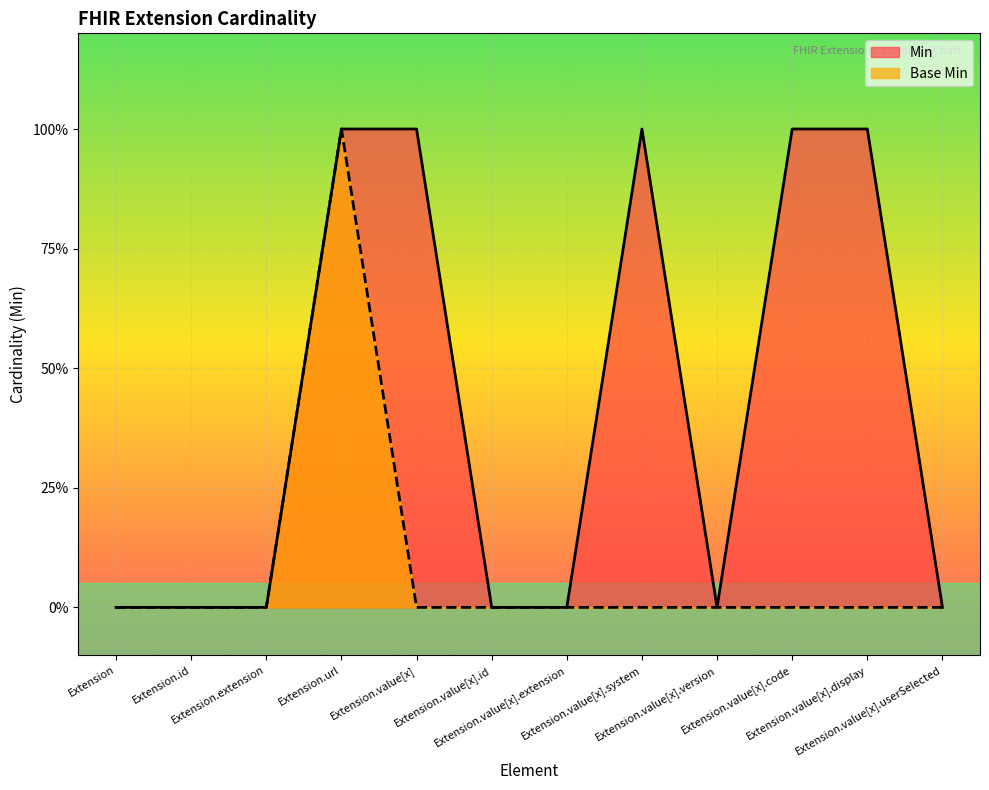

Does the chart display data point markers on the line(s)?

No